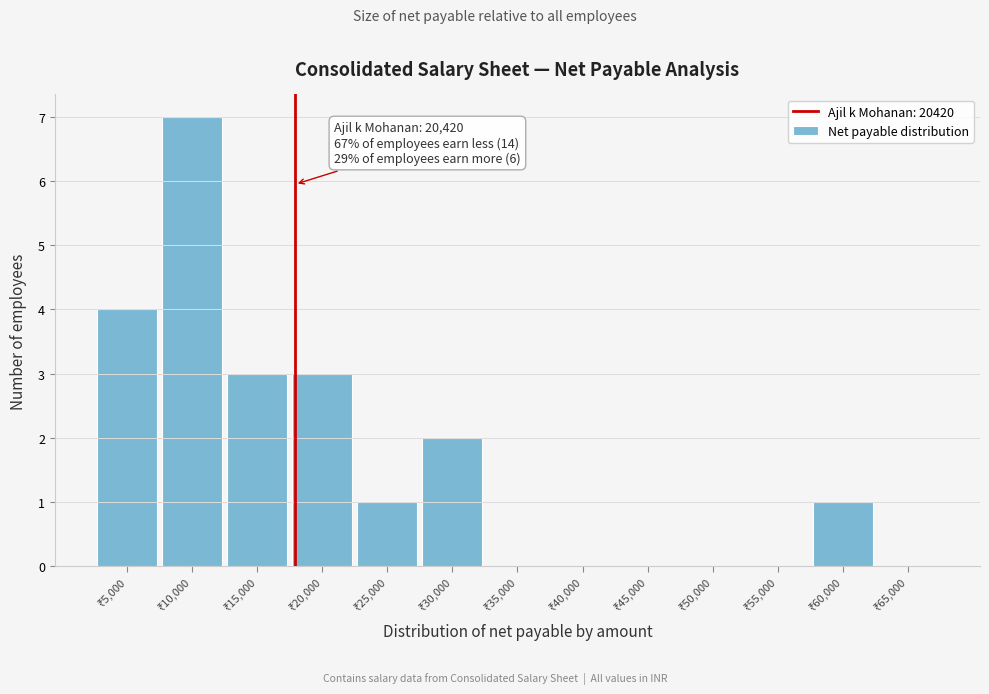

Count the number of categories in the chart.

13